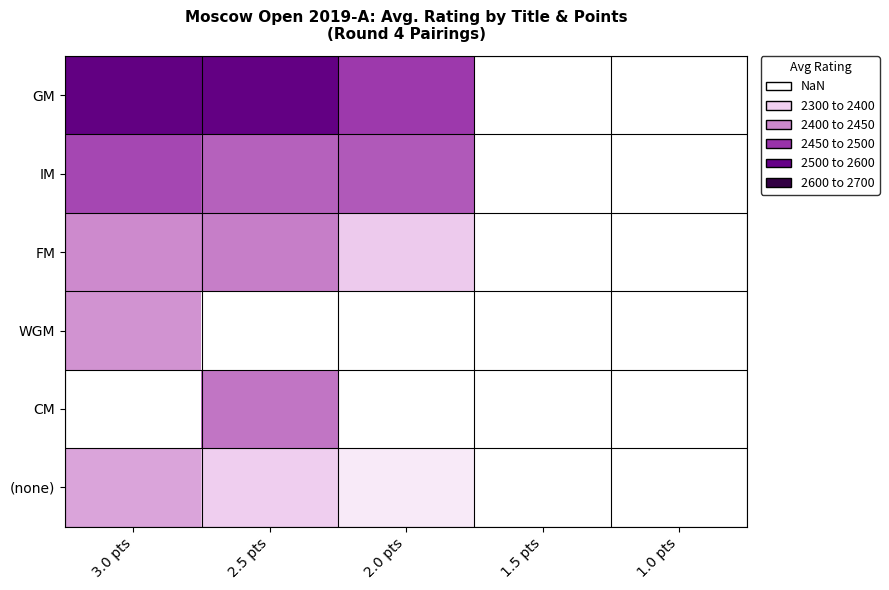

How many positive values does the CM series have?

1